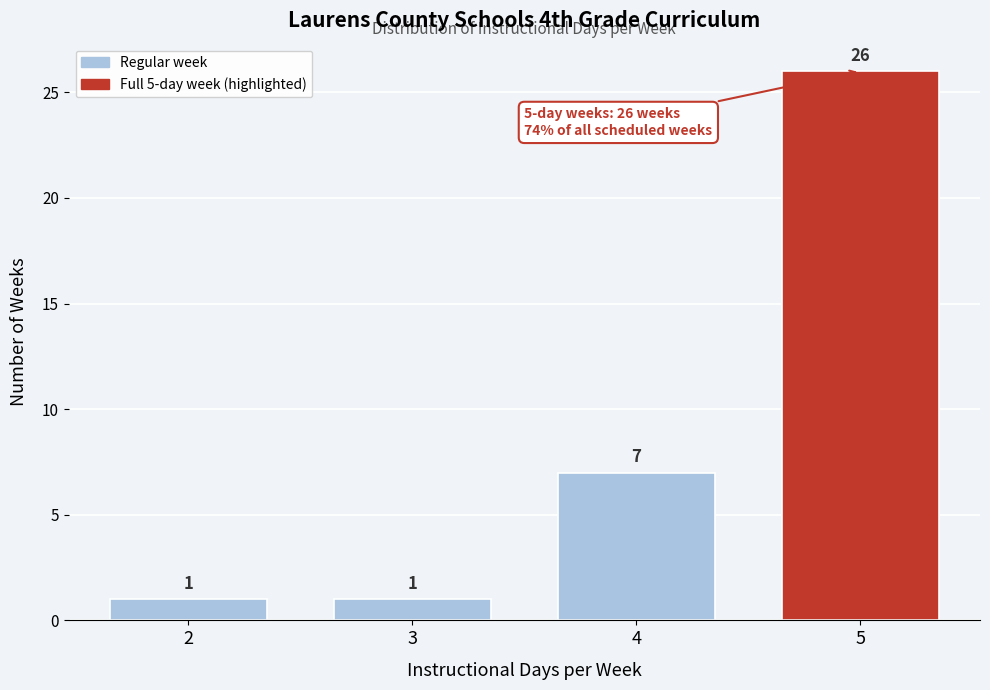

Reading left to right, list every bar in this chart as the range it spans on the x-axis followed by its height.

1.5 to 2.5: 1
2.5 to 3.5: 1
3.5 to 4.5: 7
4.5 to 5.5: 26